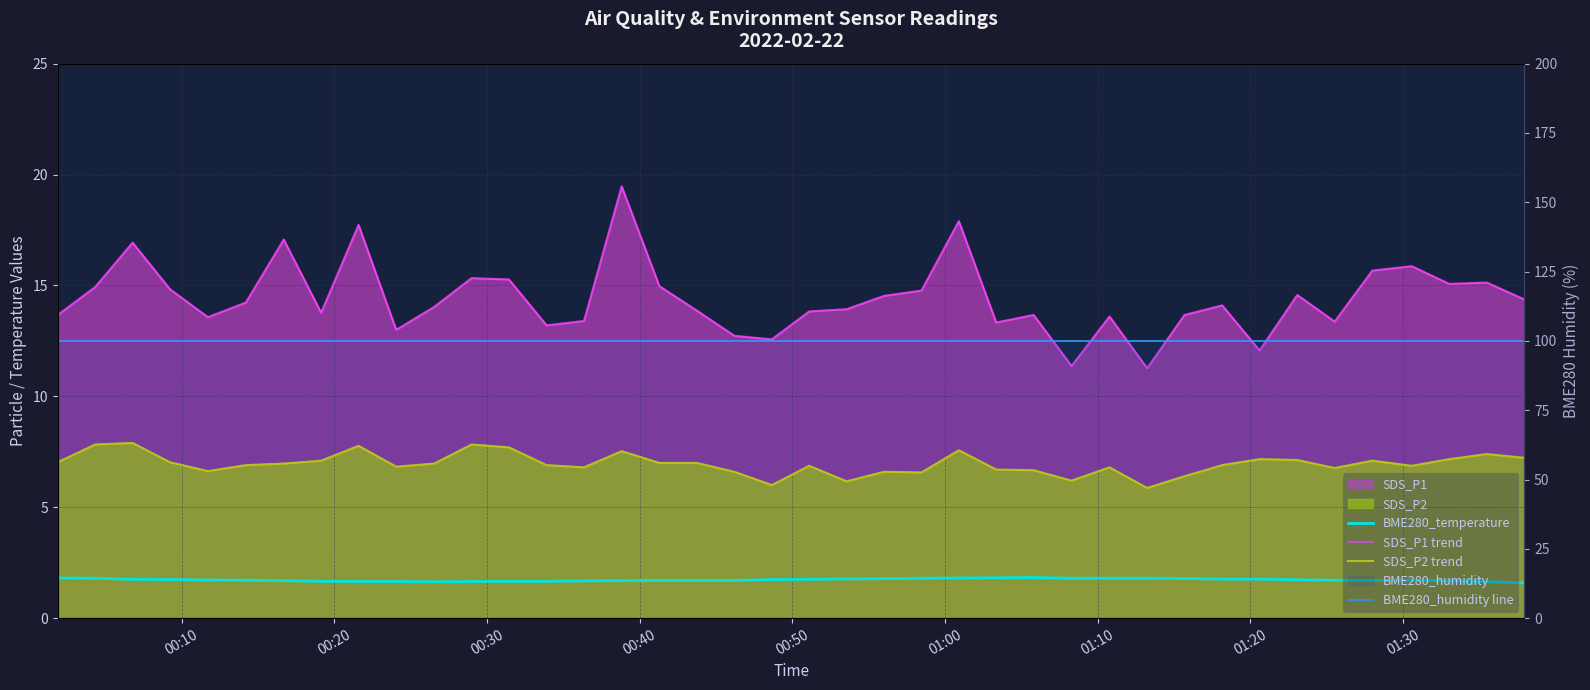

What is the greatest value displayed?

100.0